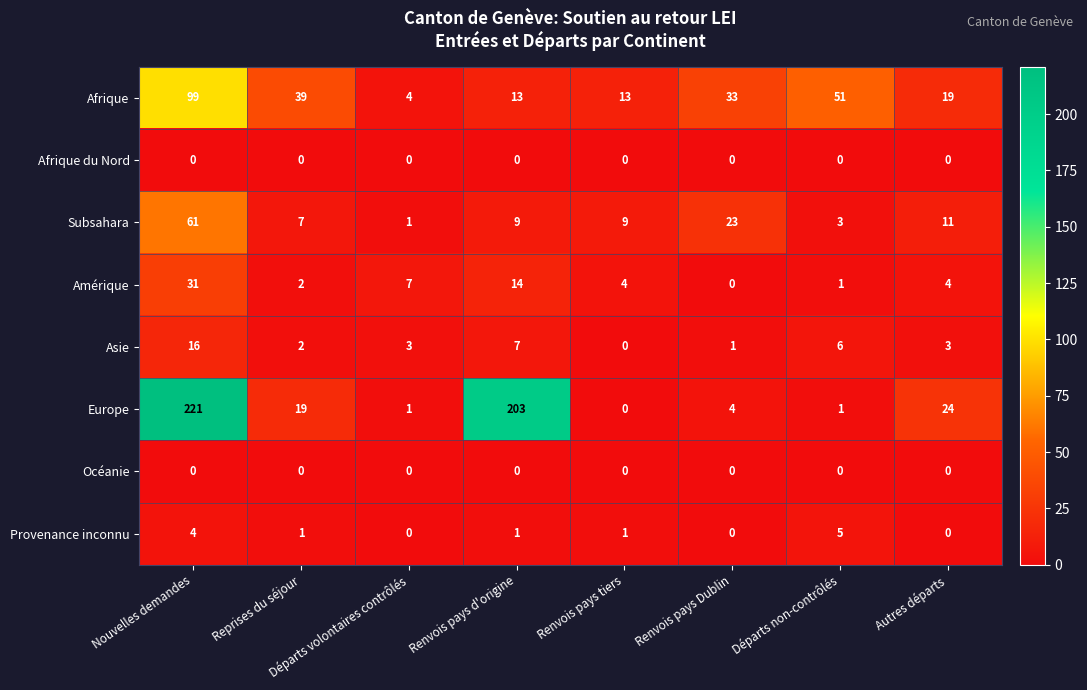

What is the difference between the highest and lowest values at Renvois pays tiers?

13